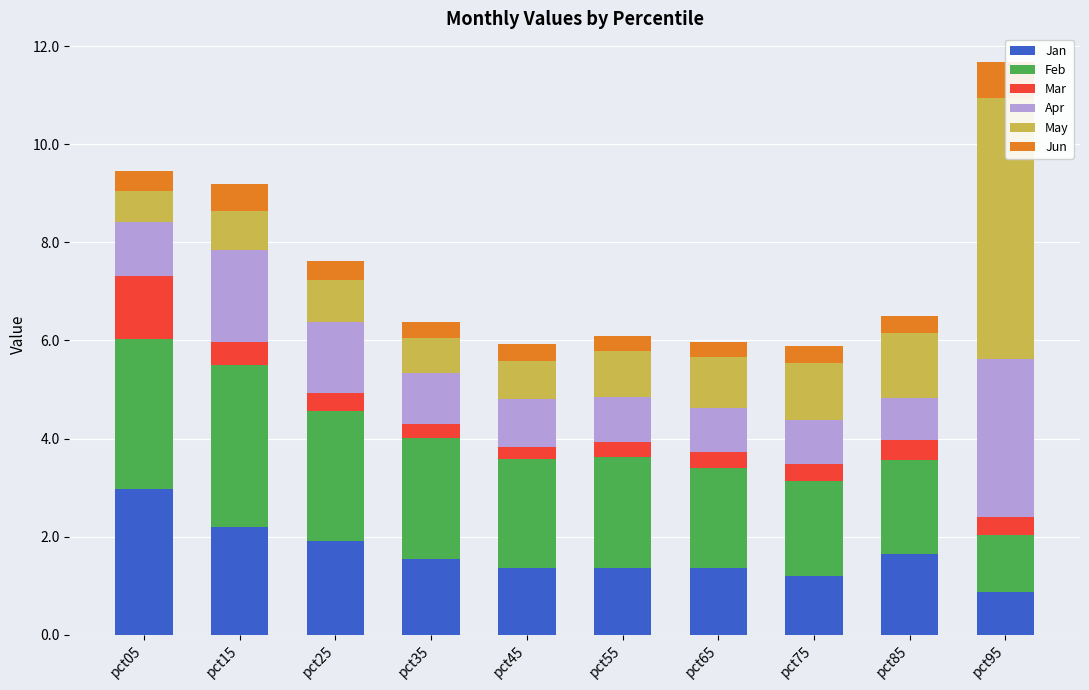

Rank the series at pct15 from lowest to highest value.

Mar, Jun, May, Apr, Jan, Feb